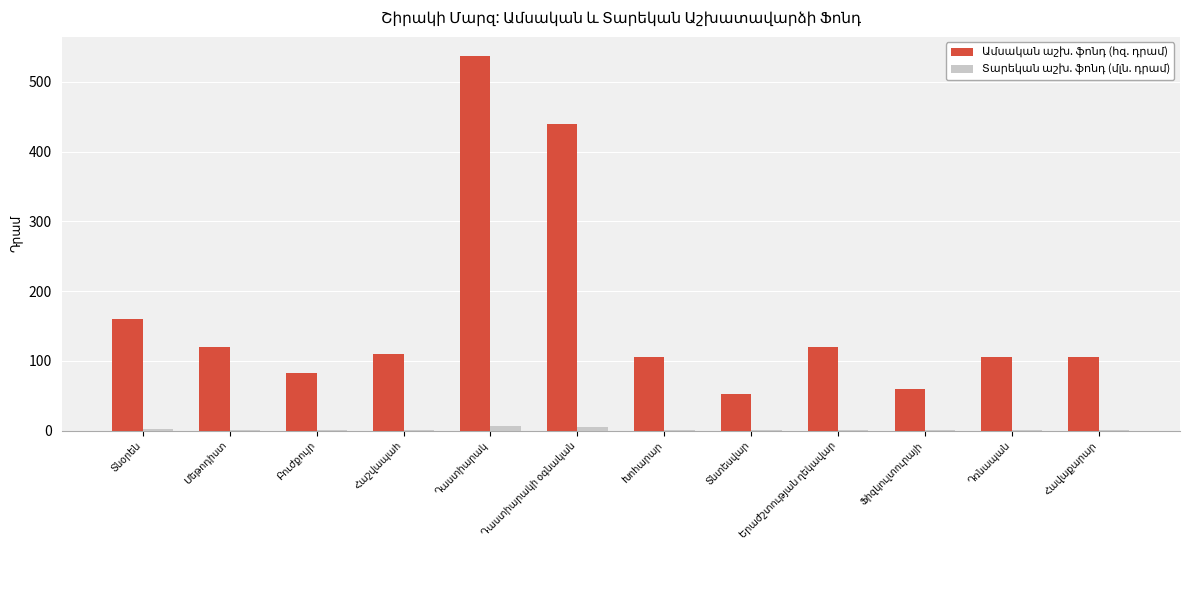

List the series in order of their overall mean, lowest first.

Տարեկան աշխ. ֆոնդ (մլն. դրամ), Ամսական աշխ. ֆոնդ (հզ. դրամ)